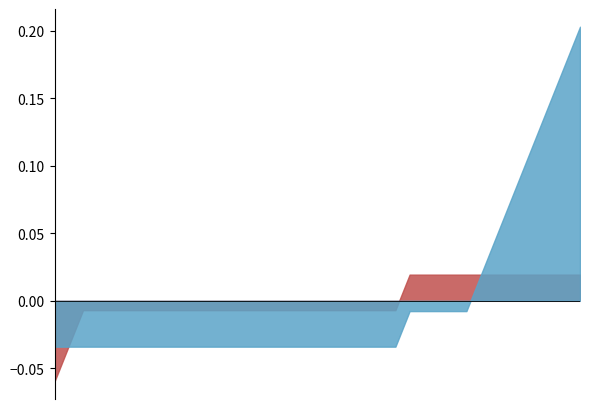

At which label does OCEAN reach its minimum?

2023-07-31